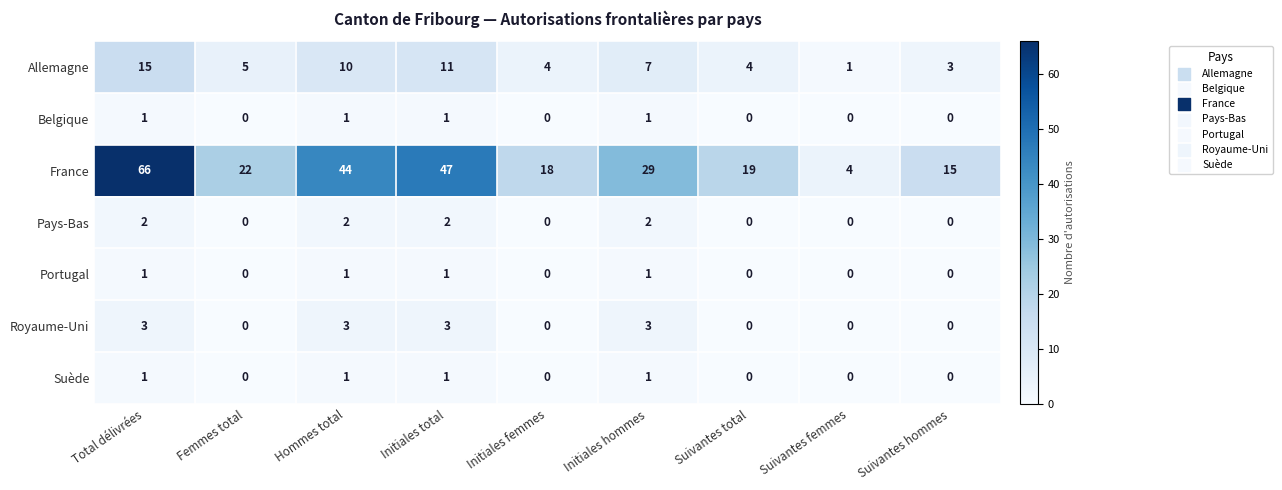

What is the difference between the Allemagne values at Initiales femmes and Suivantes femmes?

3